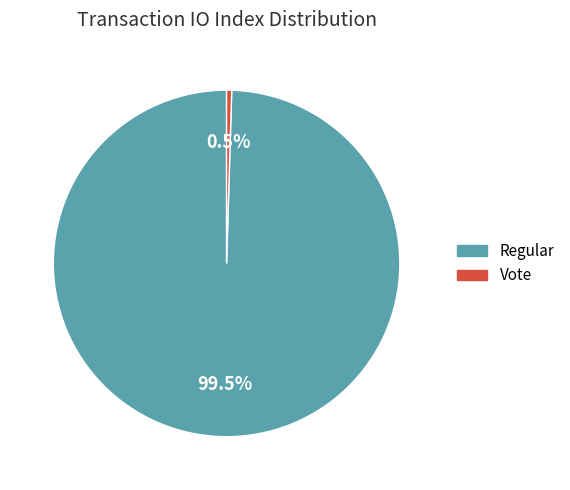

Between Regular and Vote, which is larger?

Regular